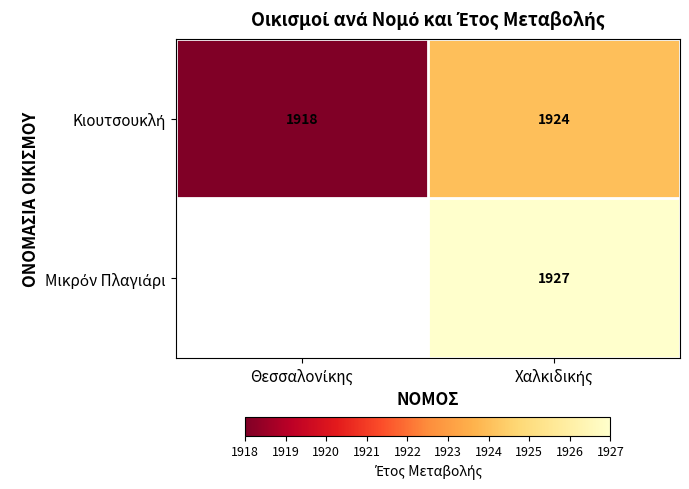

Is it true that Κιουτσουκλή equals 1918.0 at Θεσσαλονίκης?

True